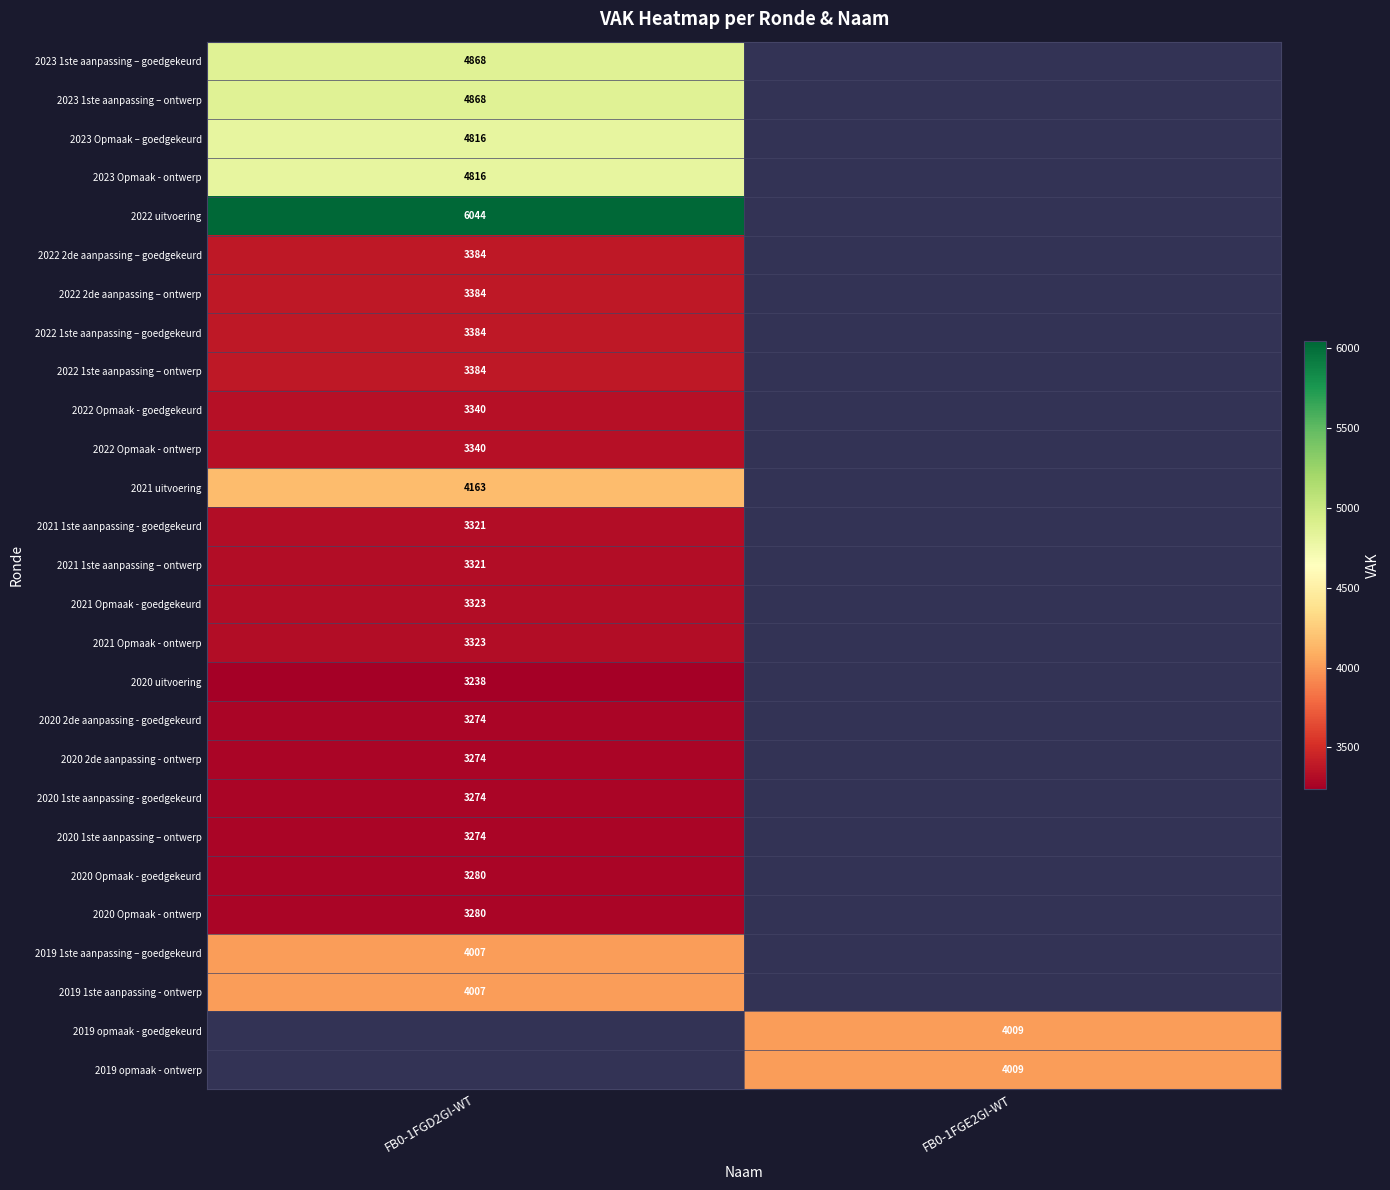

The value of 2019 1ste aanpassing - ontwerp at FB0-1FGD2GI-WT is 4007. True or false?

True